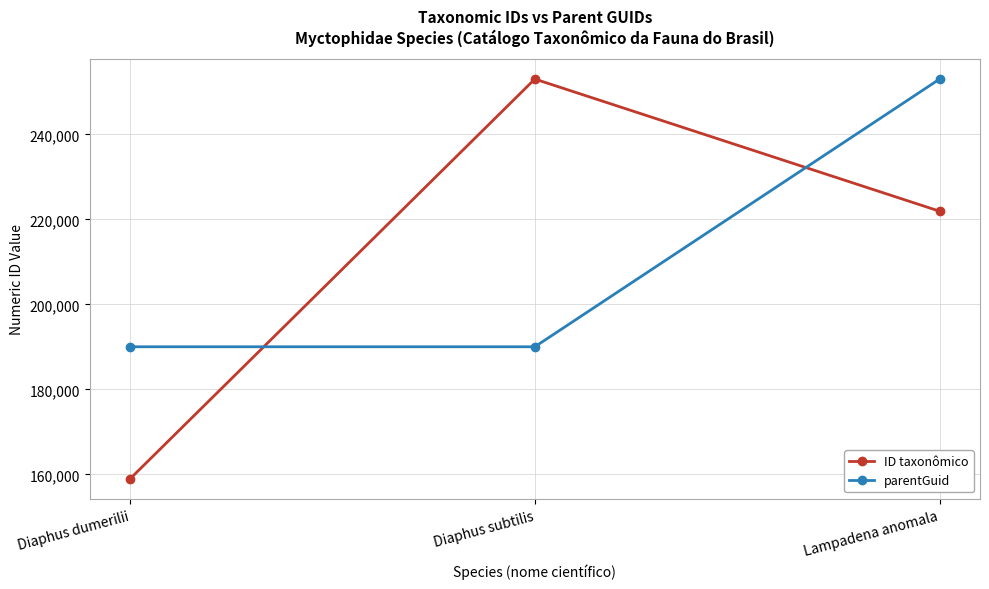

At which label does parentGuid reach its peak?

Lampadena anomala